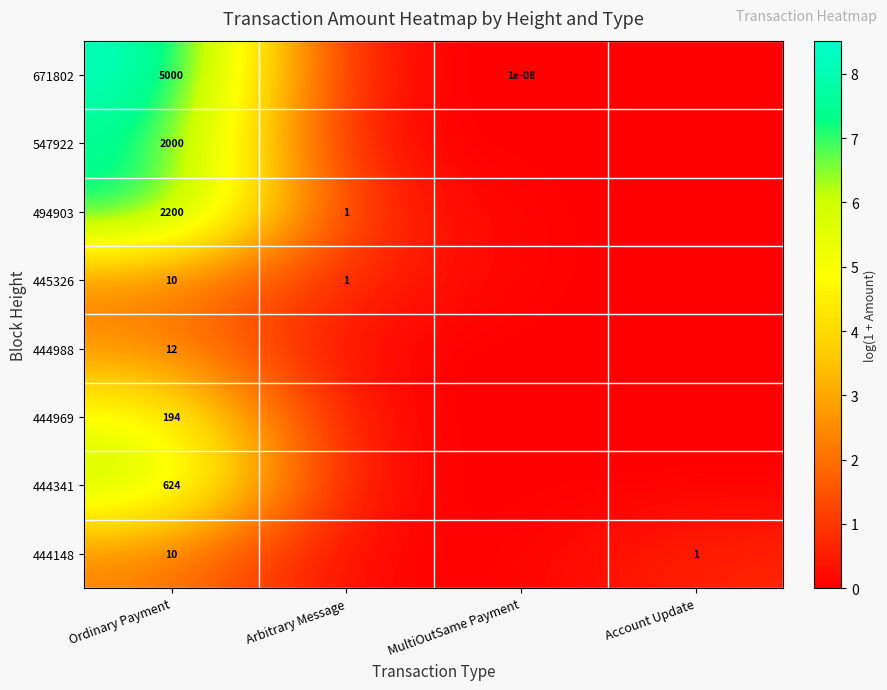

The value of 444148 at Account Update is 1.0. True or false?

True